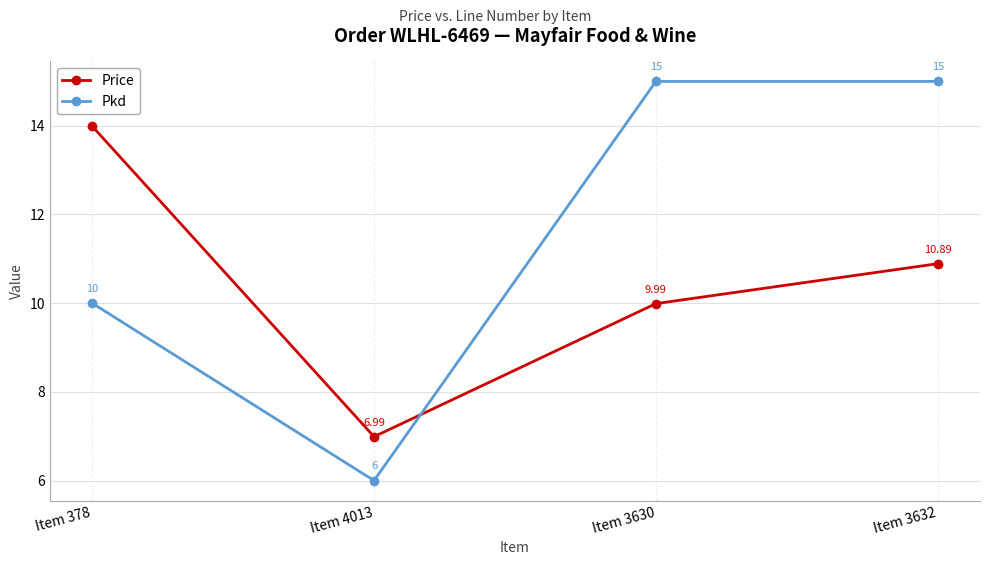

Which series changed the most between Item 4013 and Item 3632?

Pkd